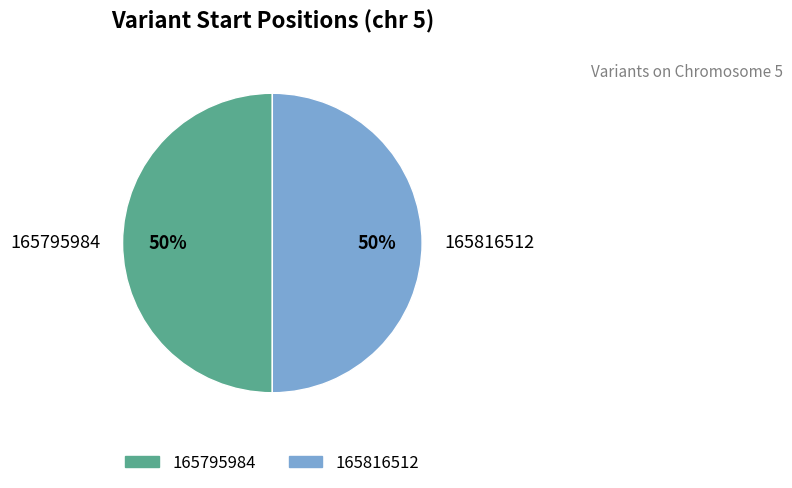

What is the ratio of the value at 165795984 to the value at 165816512?

1.0